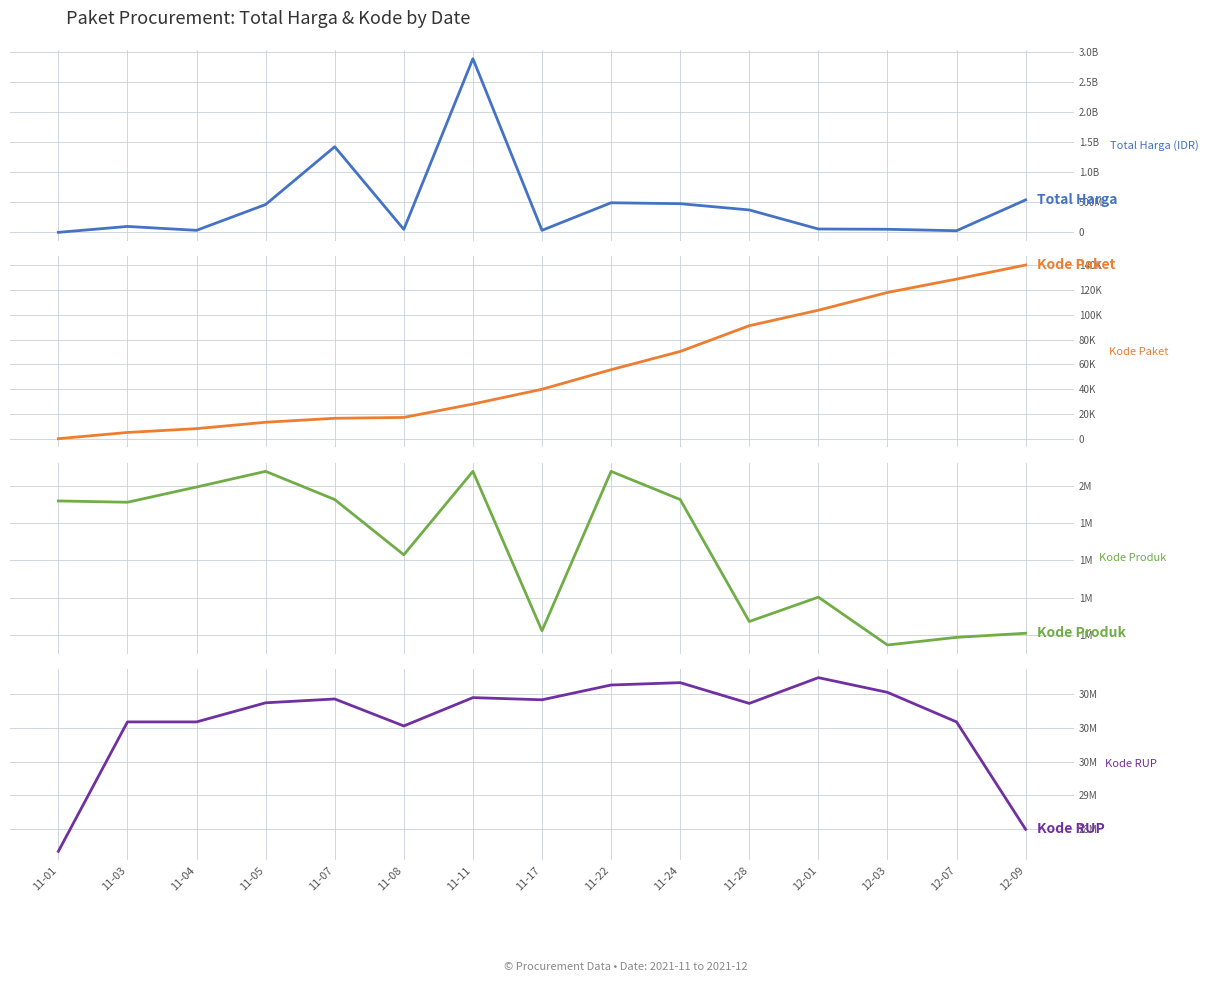

Is it true that Total Harga equals 198561389 at 11-05?

False